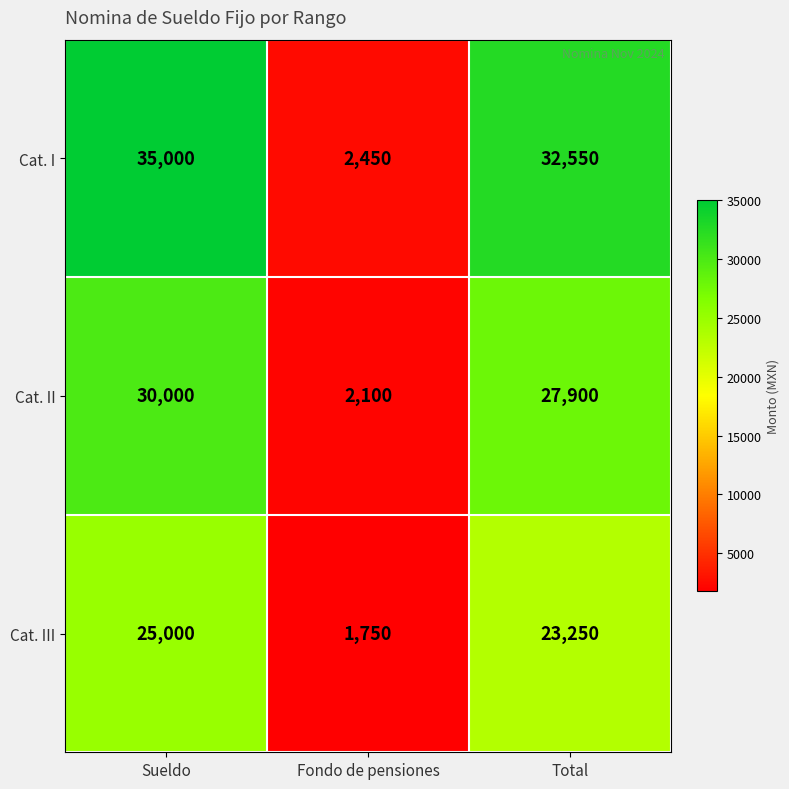

Which series has the widest spread of values?

Cat. I